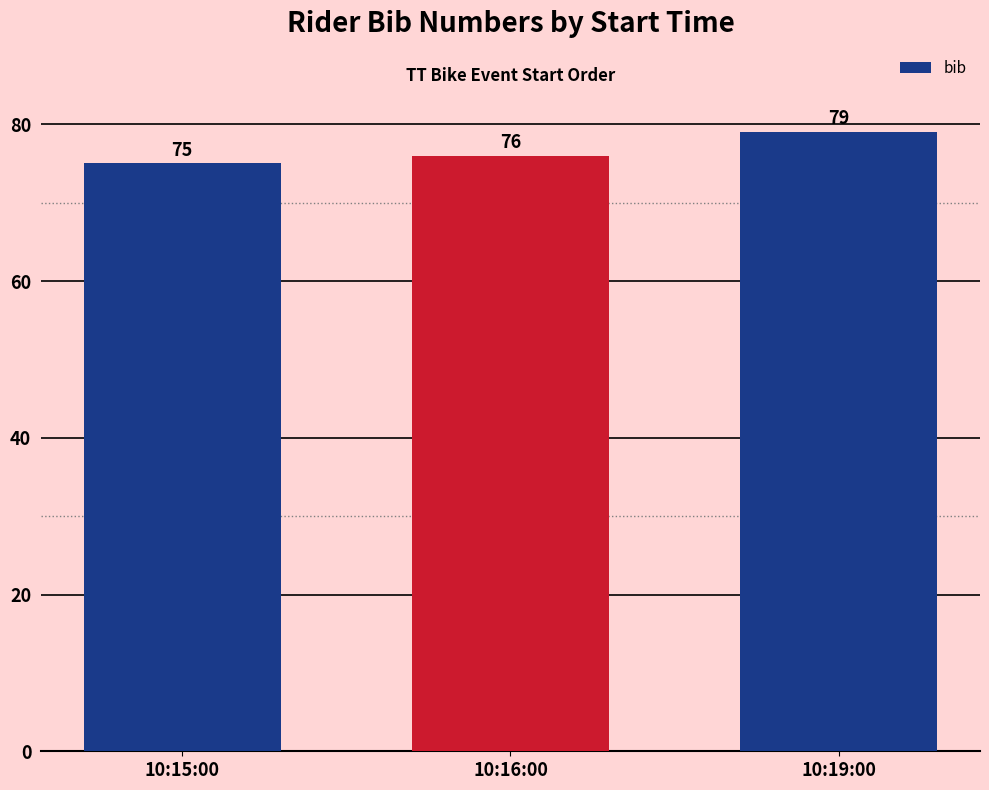

Are the bars horizontal?

No